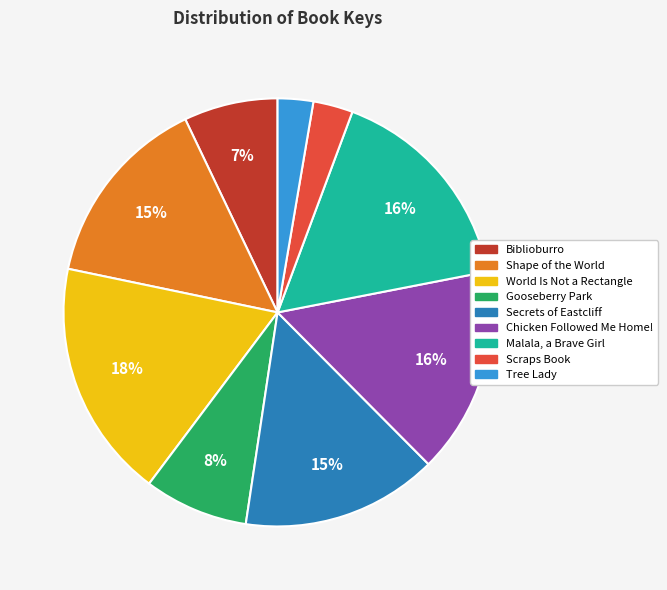

What is the largest slice in the pie chart?

World Is Not a Rectangle